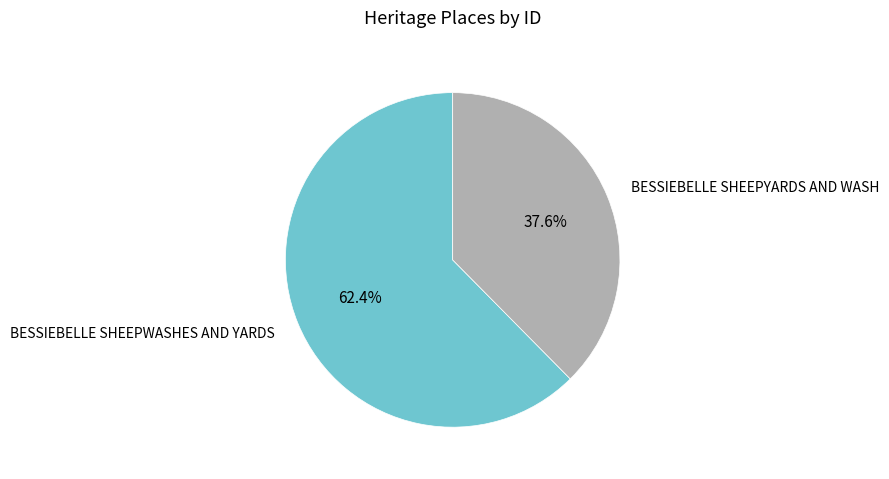

To the nearest percent, what is the average slice percentage?

50%